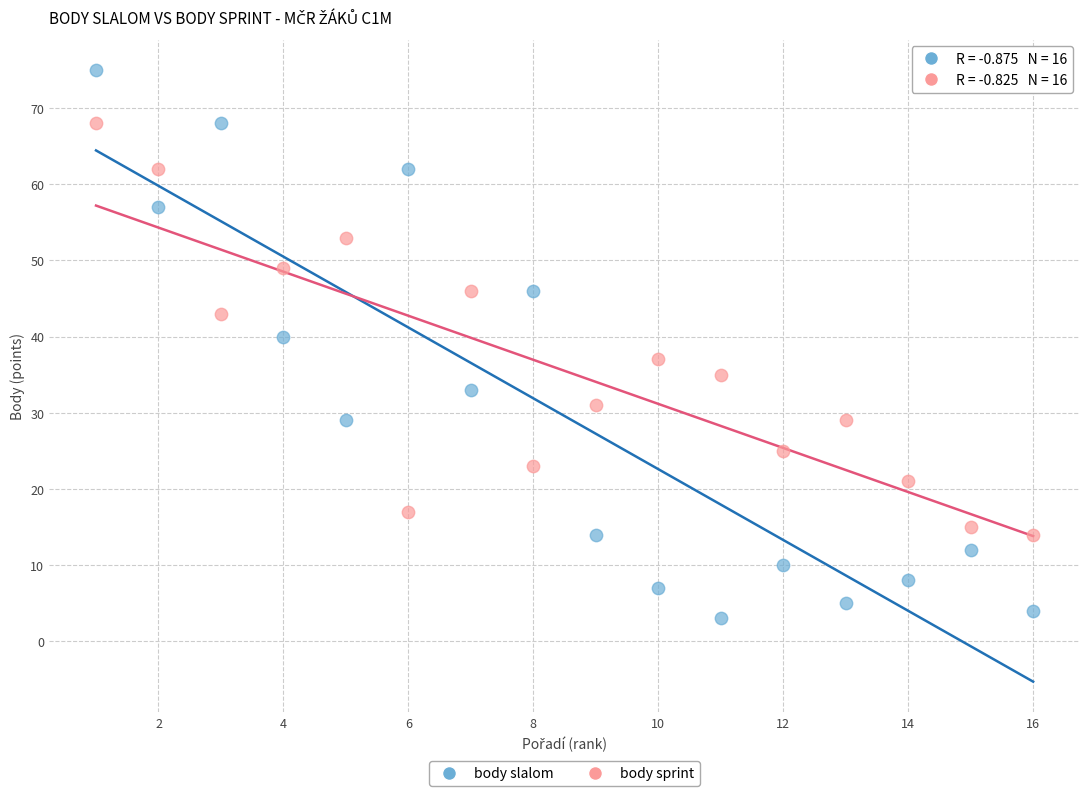

Which series contains the highest Y value?

body slalom